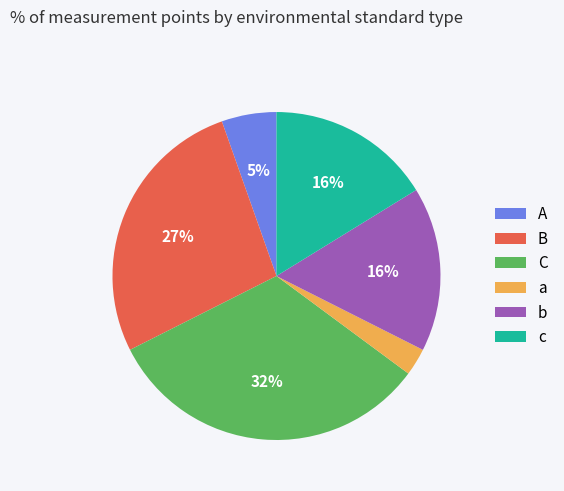

To the nearest percent, what is the difference between the c and C slice percentages?

16%